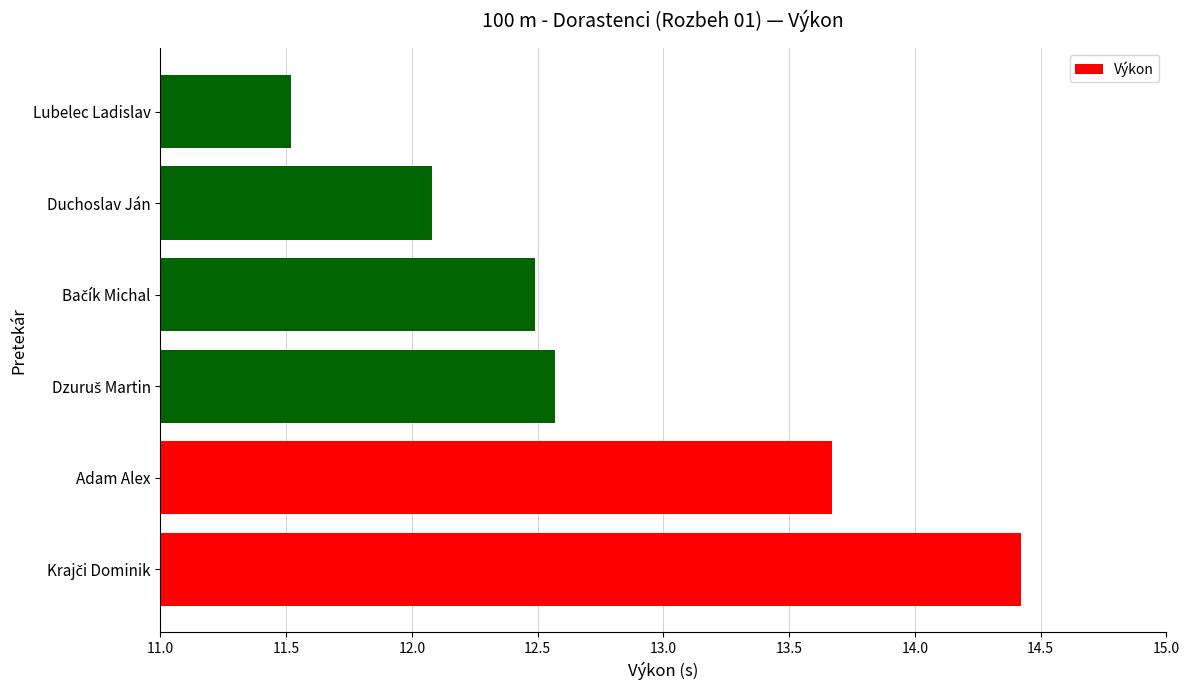

What is the greatest value displayed?

14.4